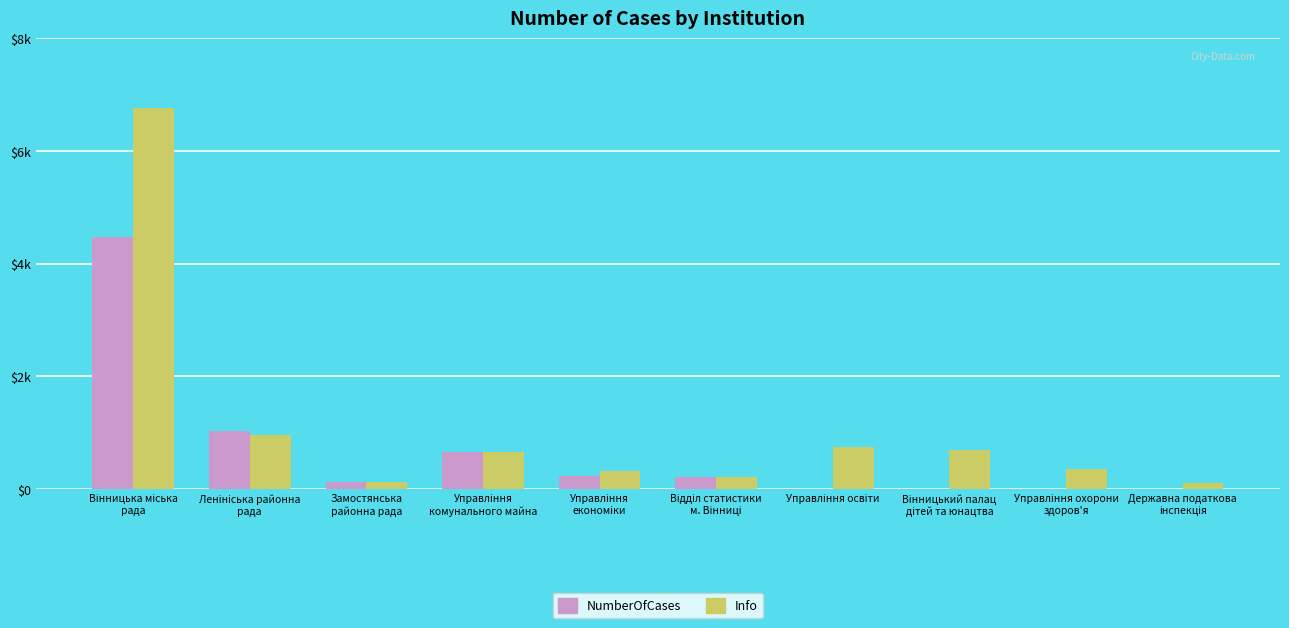

What is the maximum value shown in the chart?

6762